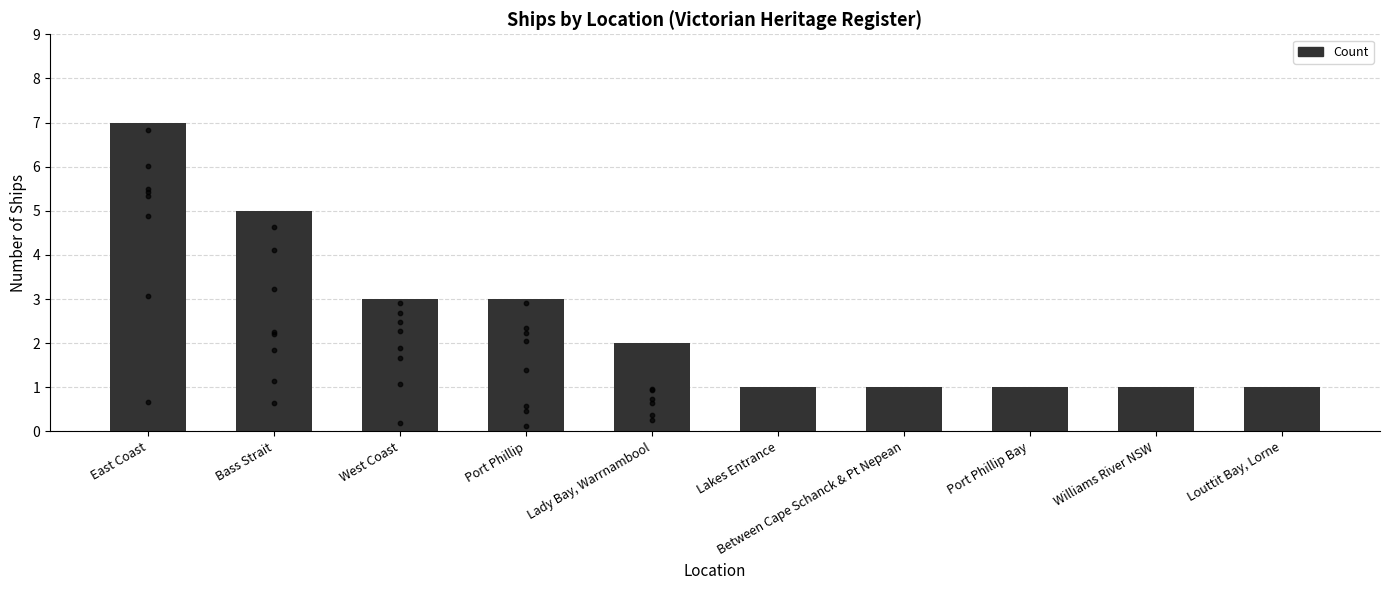

Which has a higher value, Lakes Entrance or Louttit Bay, Lorne?

Lakes Entrance